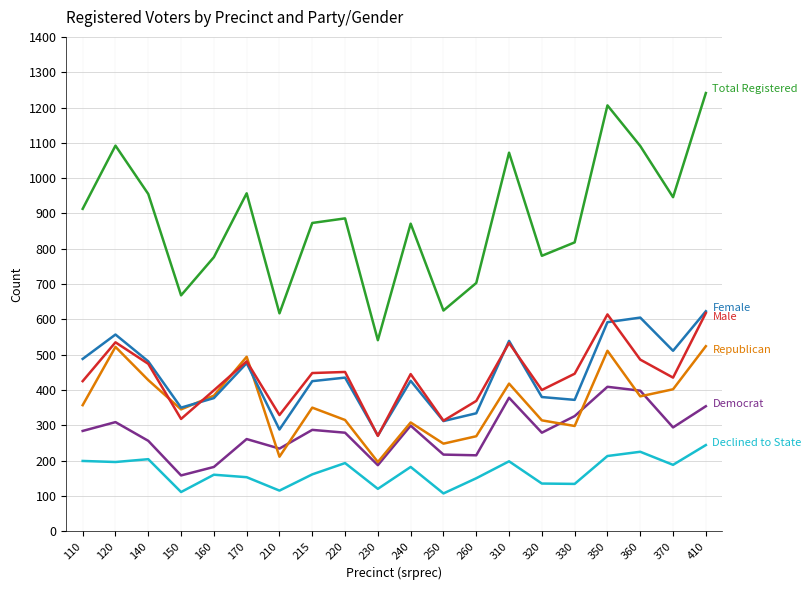

Which label corresponds to the largest value in the chart?

410